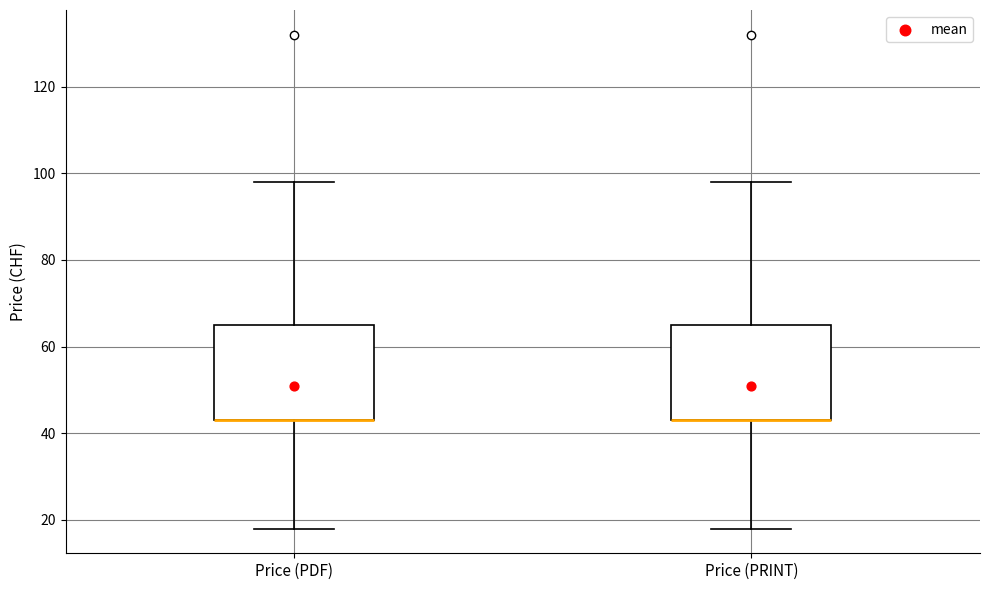

Where does the lower whisker of the box for Price (PDF) end on the y-axis? The values are not printed on the chart, so give them approximately, as read against the axis.

18